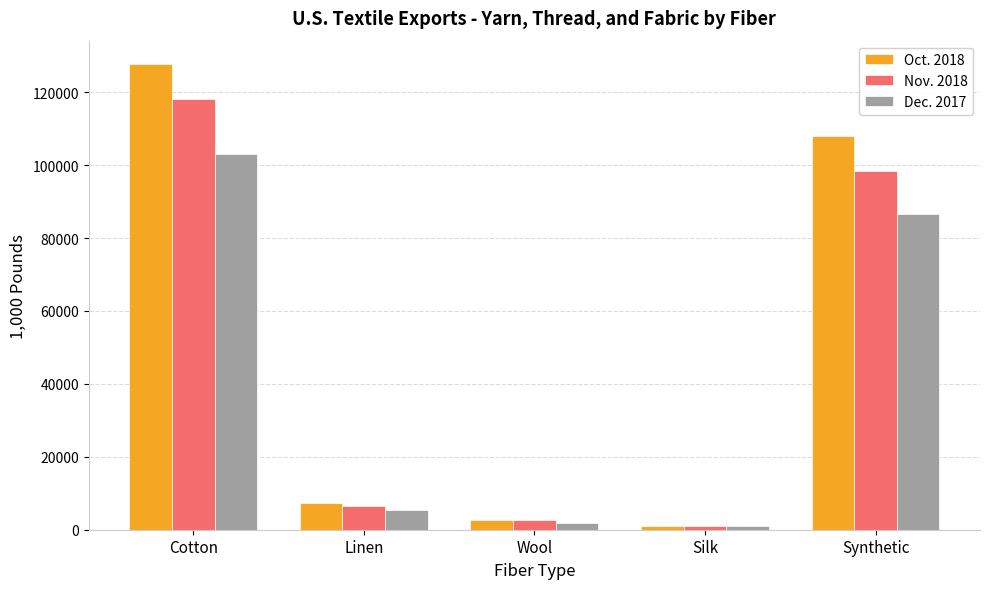

True or false: Nov. 2018 has a value of 98273.9 at Synthetic.

True